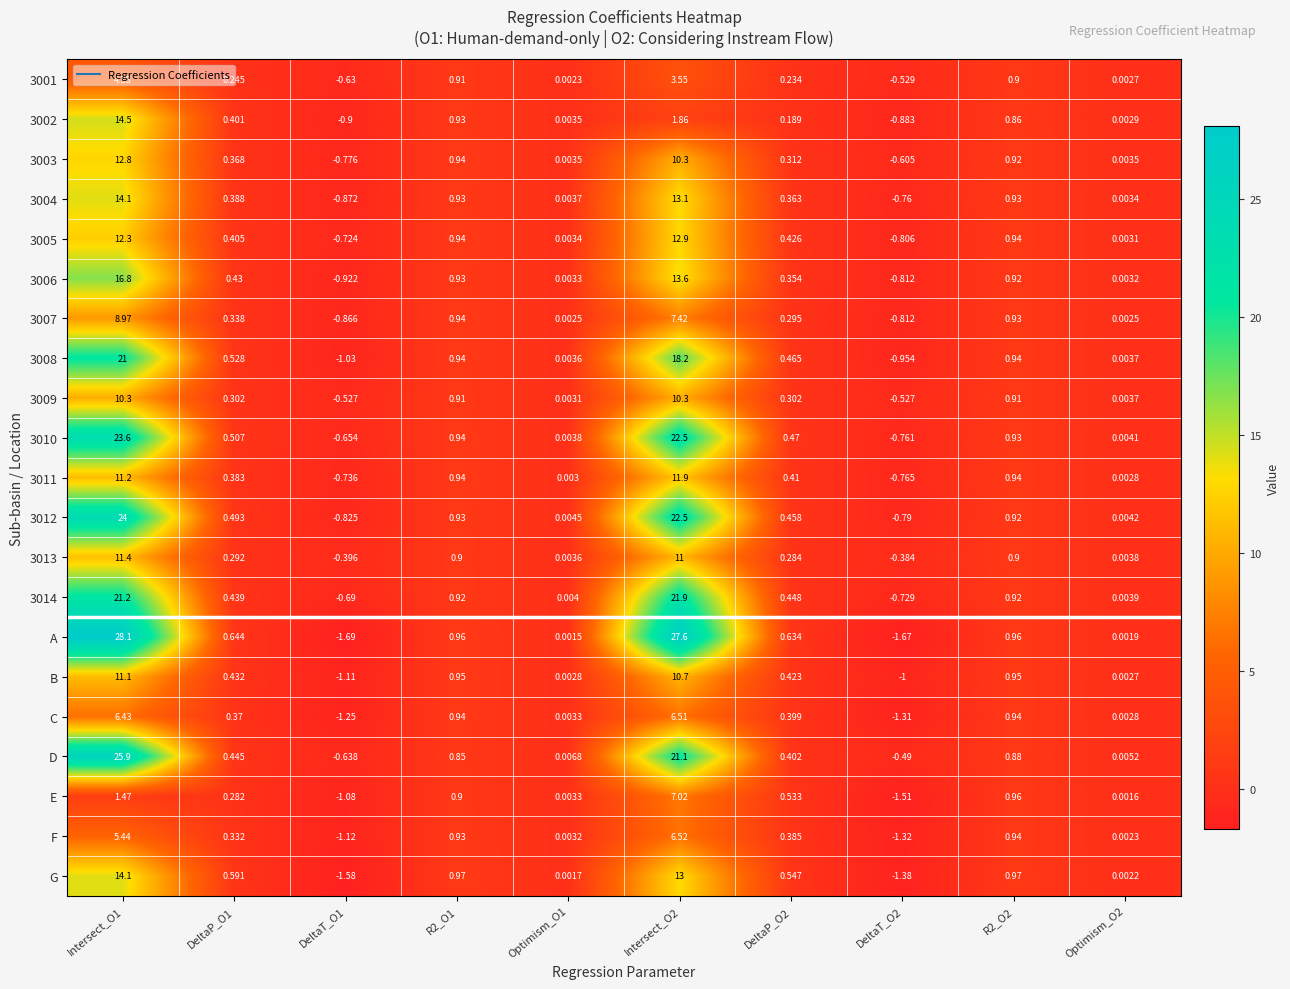

Is the value of 3014 at Optimism_O1 greater than the value of 3012 at Optimism_O1?

No